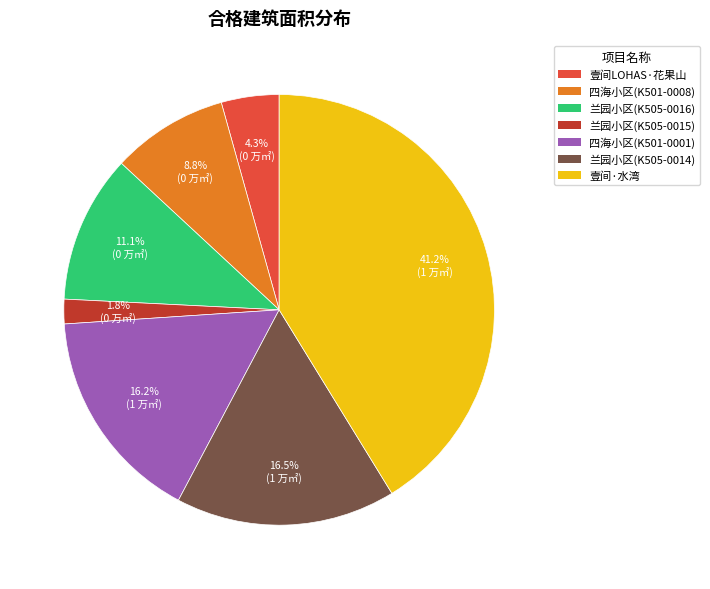

Is there any slice that represents more than half of the pie?

No